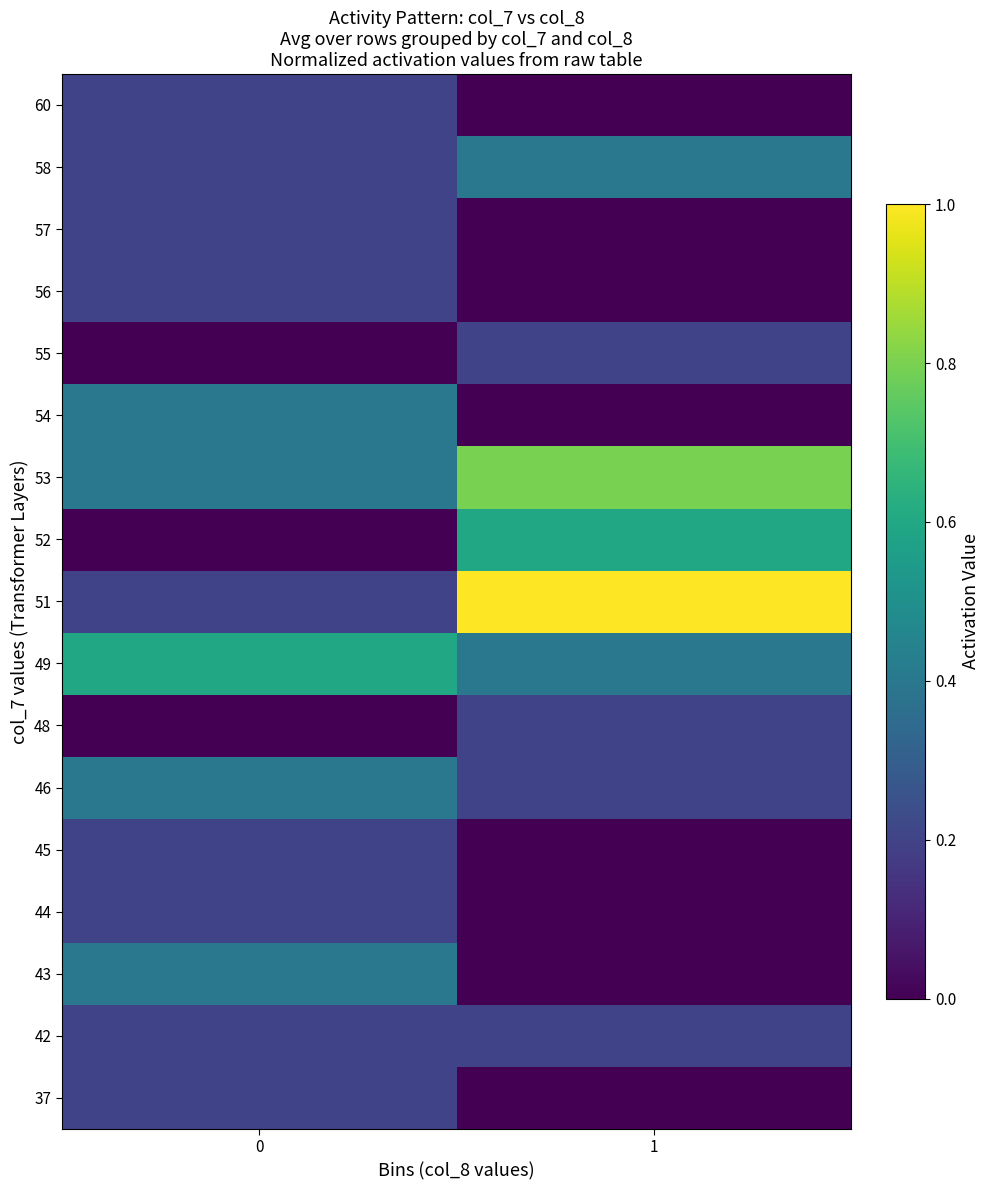

What is the total value across all series at 1?

4.0